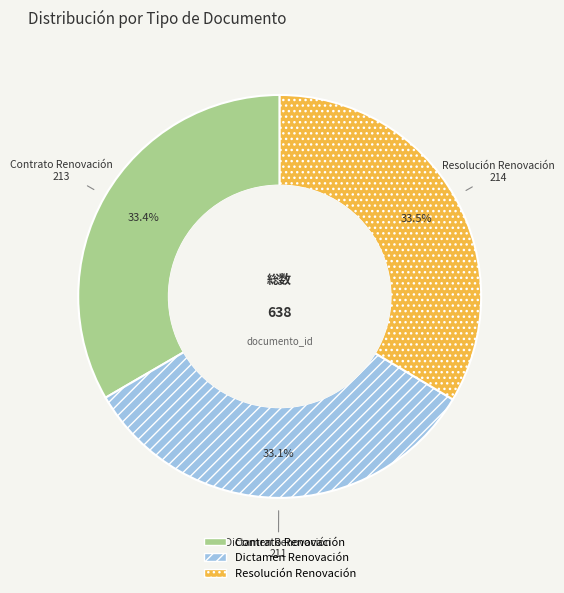

To the nearest percent, what portion does Dictamen Renovación represent?

33%